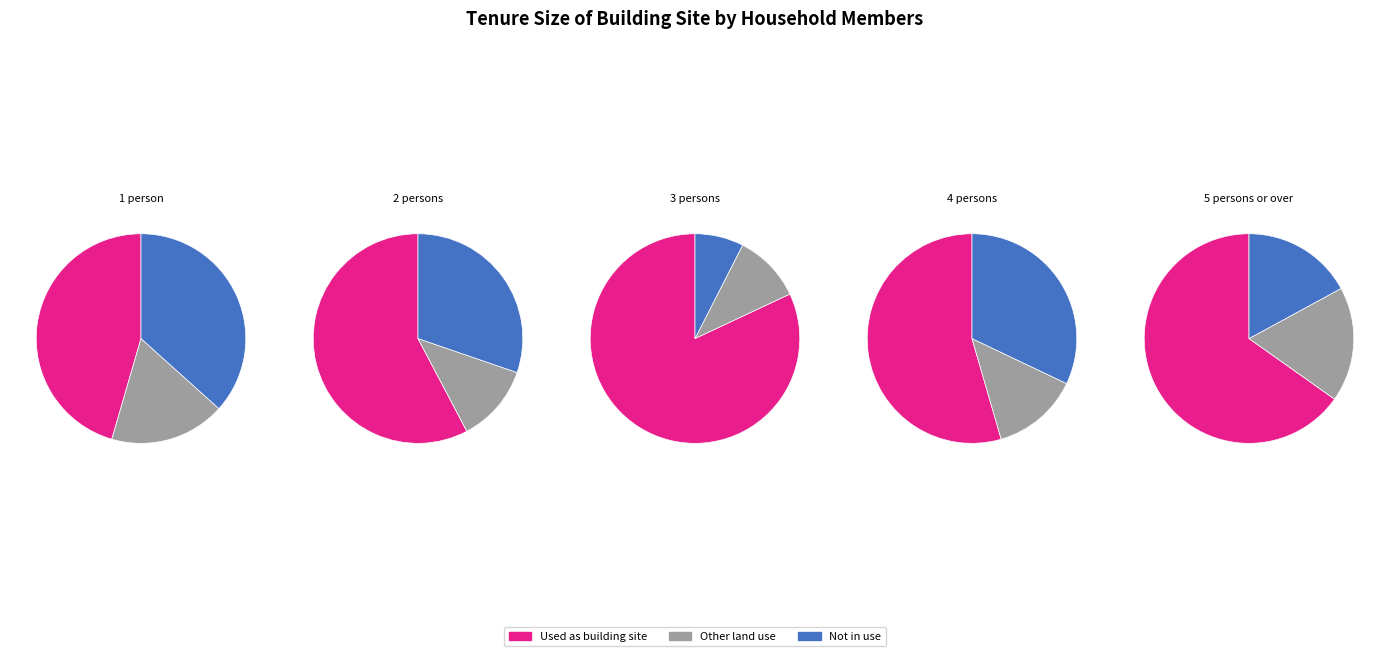

The Apartment house/tenement house slice represents 1% of the pie. True or false?

False